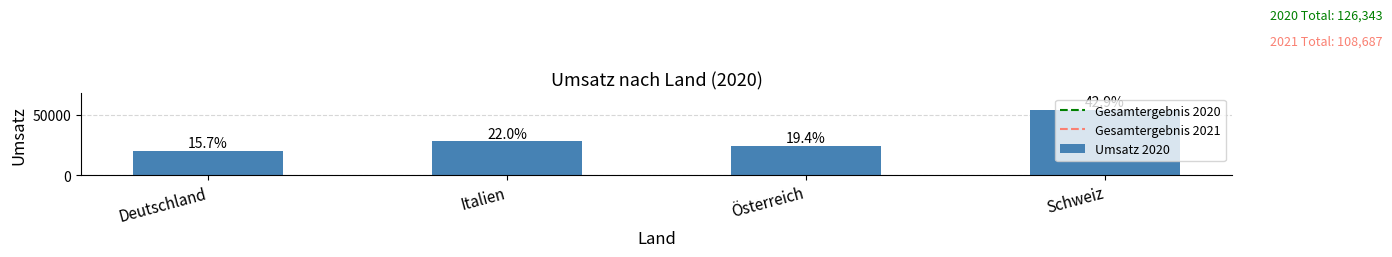

List the labels in order of value, smallest first.

Deutschland, Österreich, Italien, Schweiz